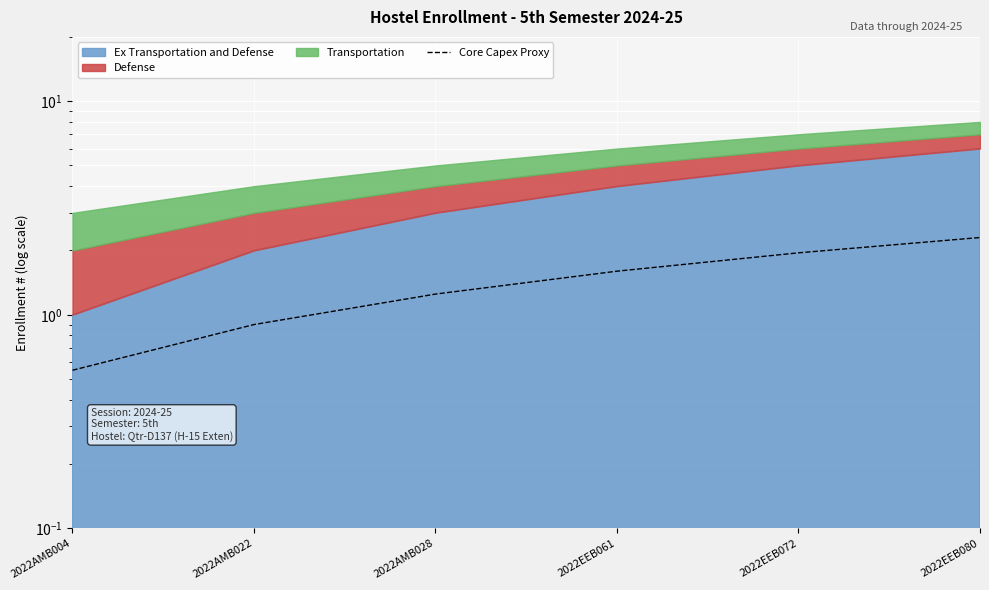

What is the label of the 5th point from the left?

2022EEB072